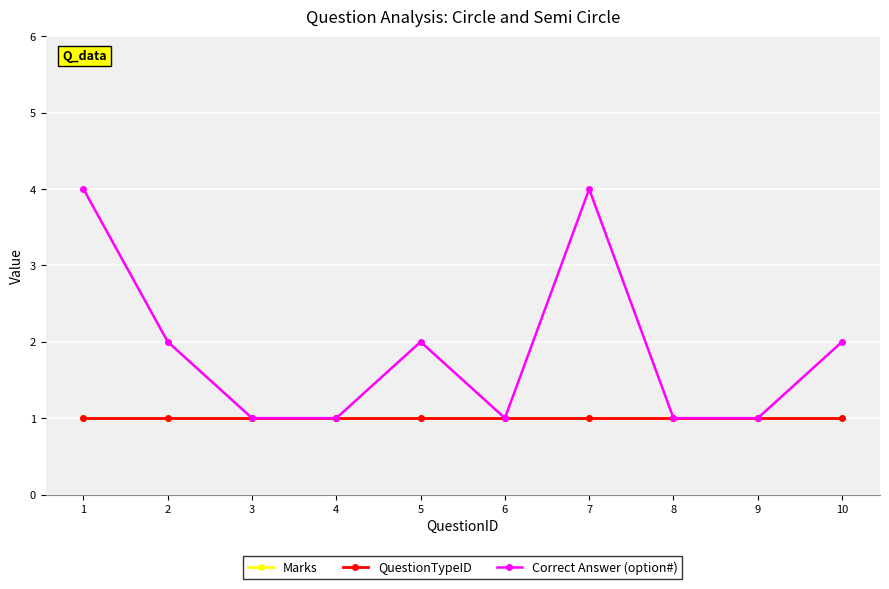

Which series has the largest total across all categories?

Correct Answer (option#)